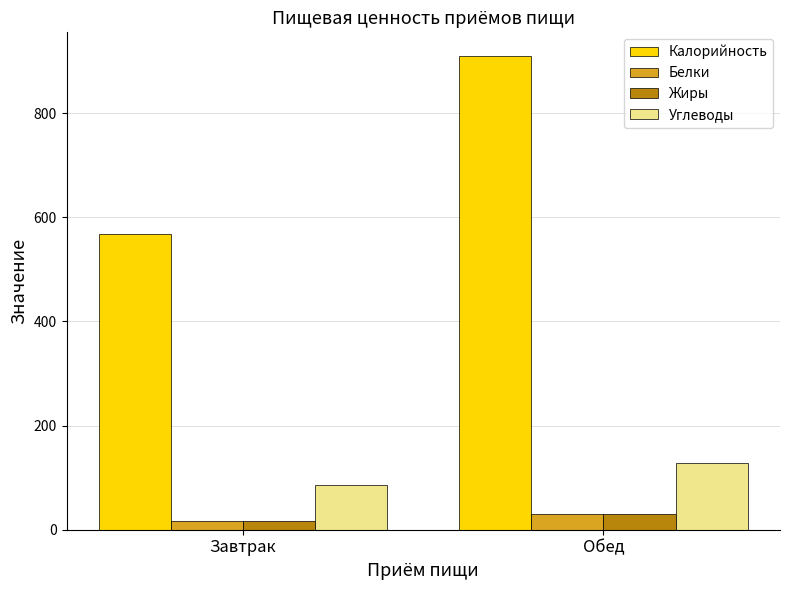

Which series has the widest spread of values?

Калорийность